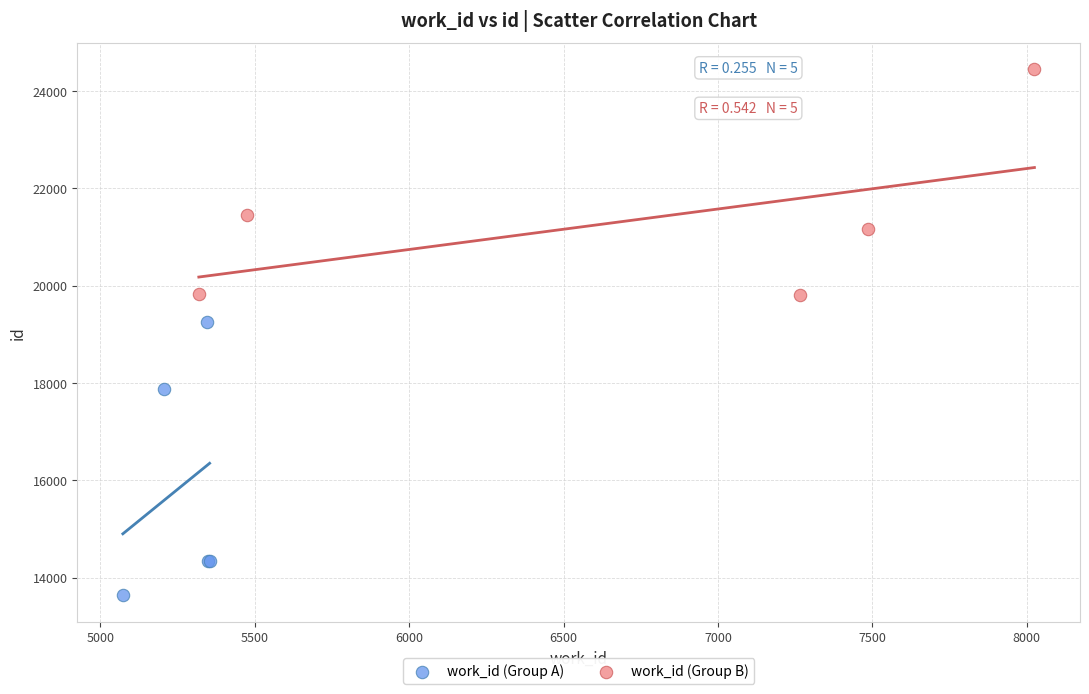

Which series contains the lowest Y value?

work_id (Group A)